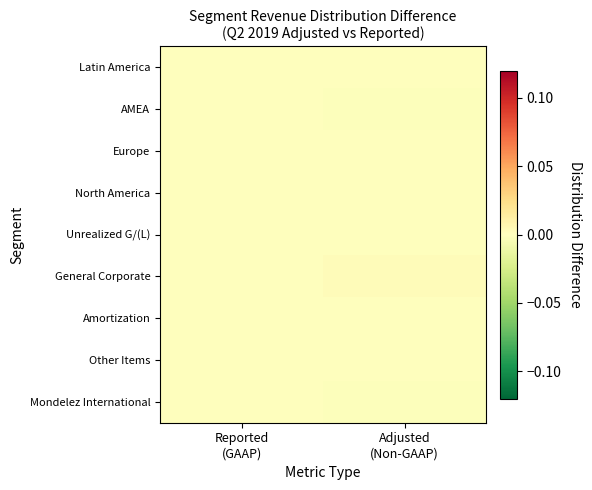

At which category does the chart reach its minimum across all series?

Adjusted
(Non-GAAP)